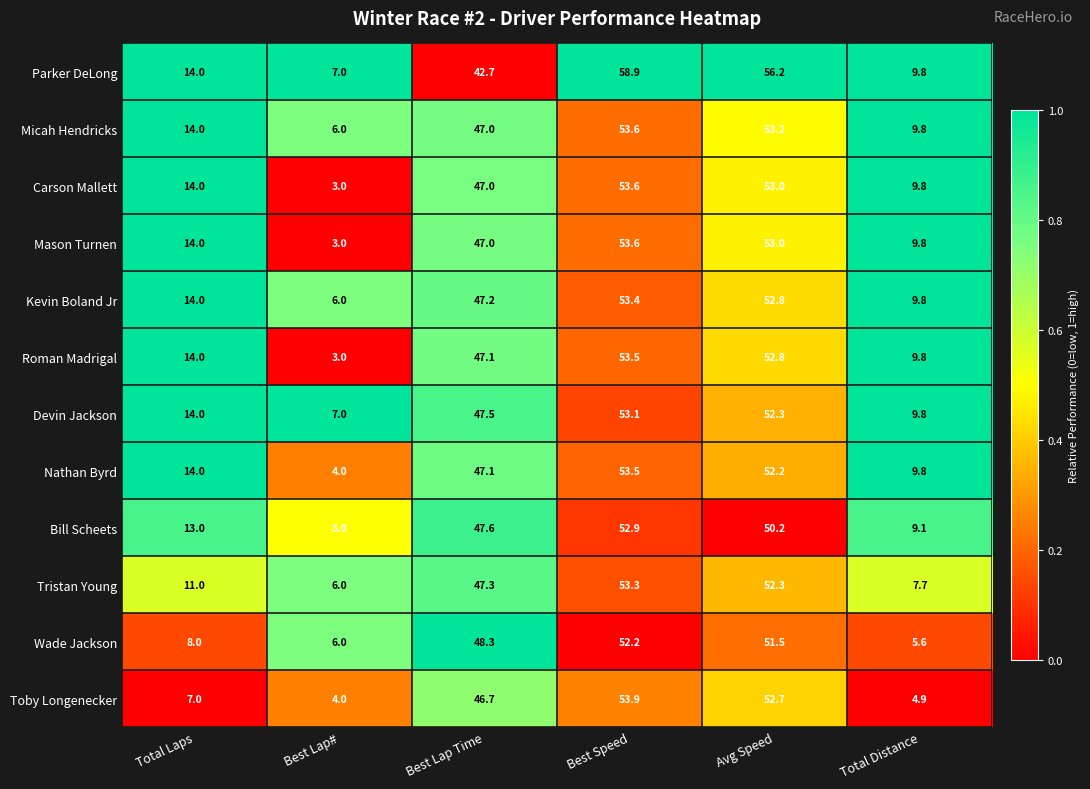

What is the difference between the second highest and second lowest values in the Tristan Young series?

44.6